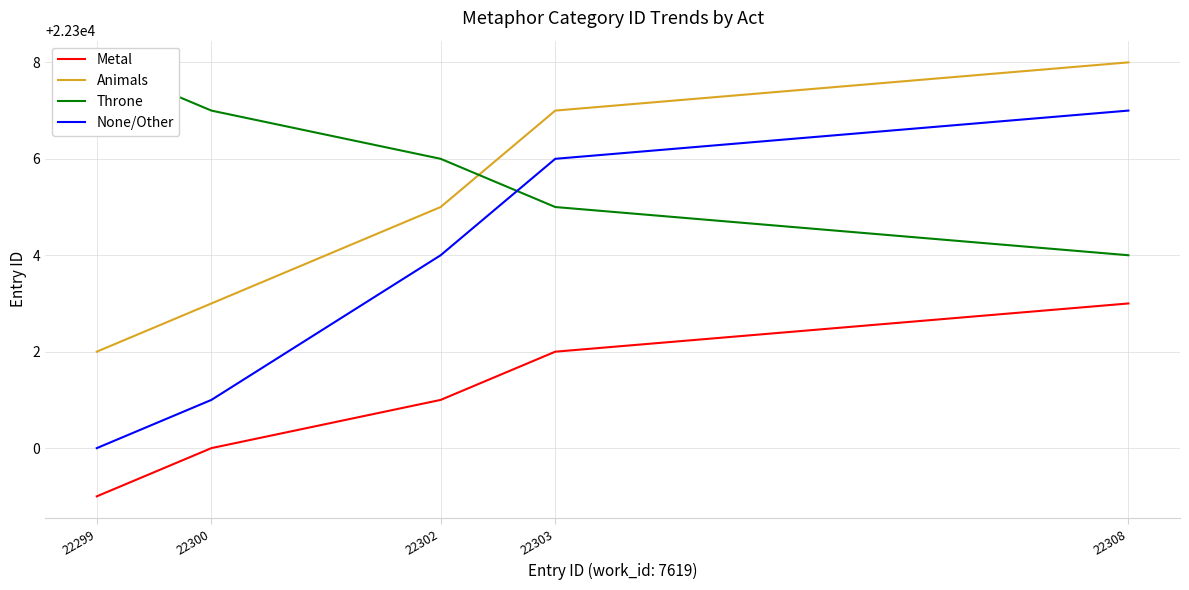

Count the None/Other values in the range 22301 to 22306.

3